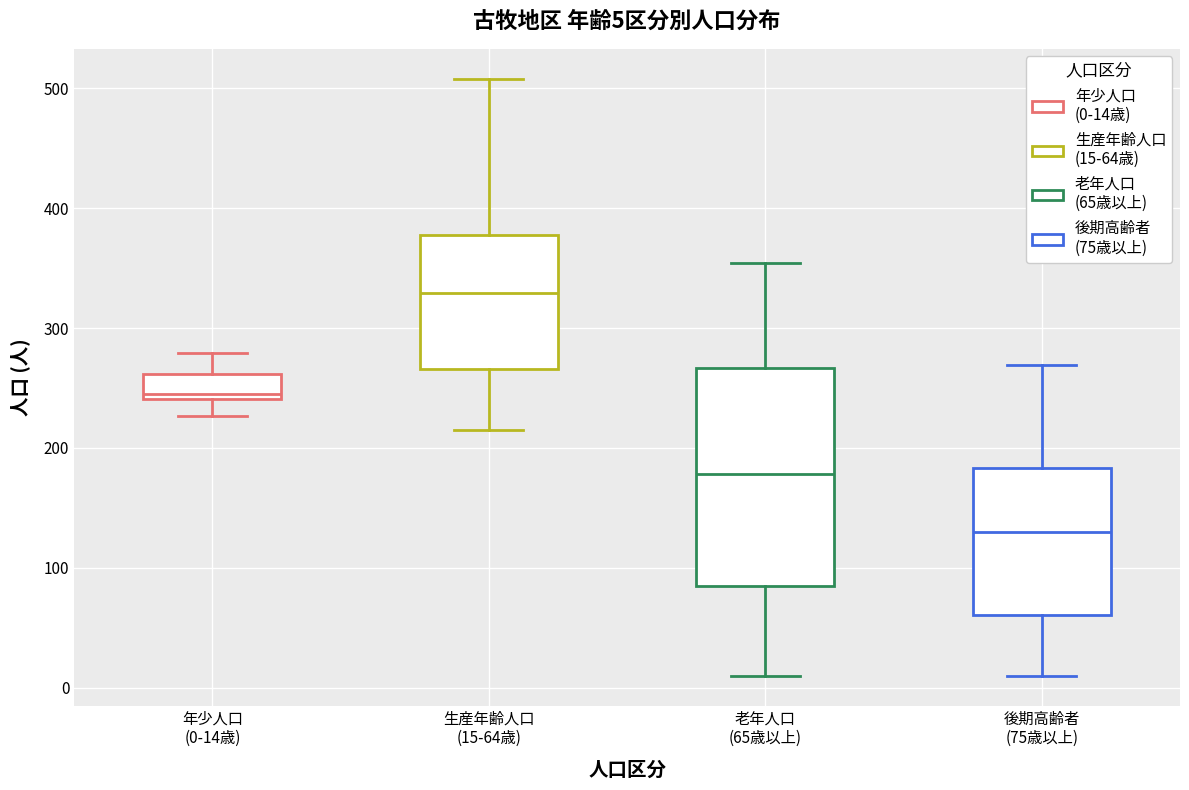

Which box is the tallest, from its lower edge to its upper edge?

老年人口 (65歳以上)